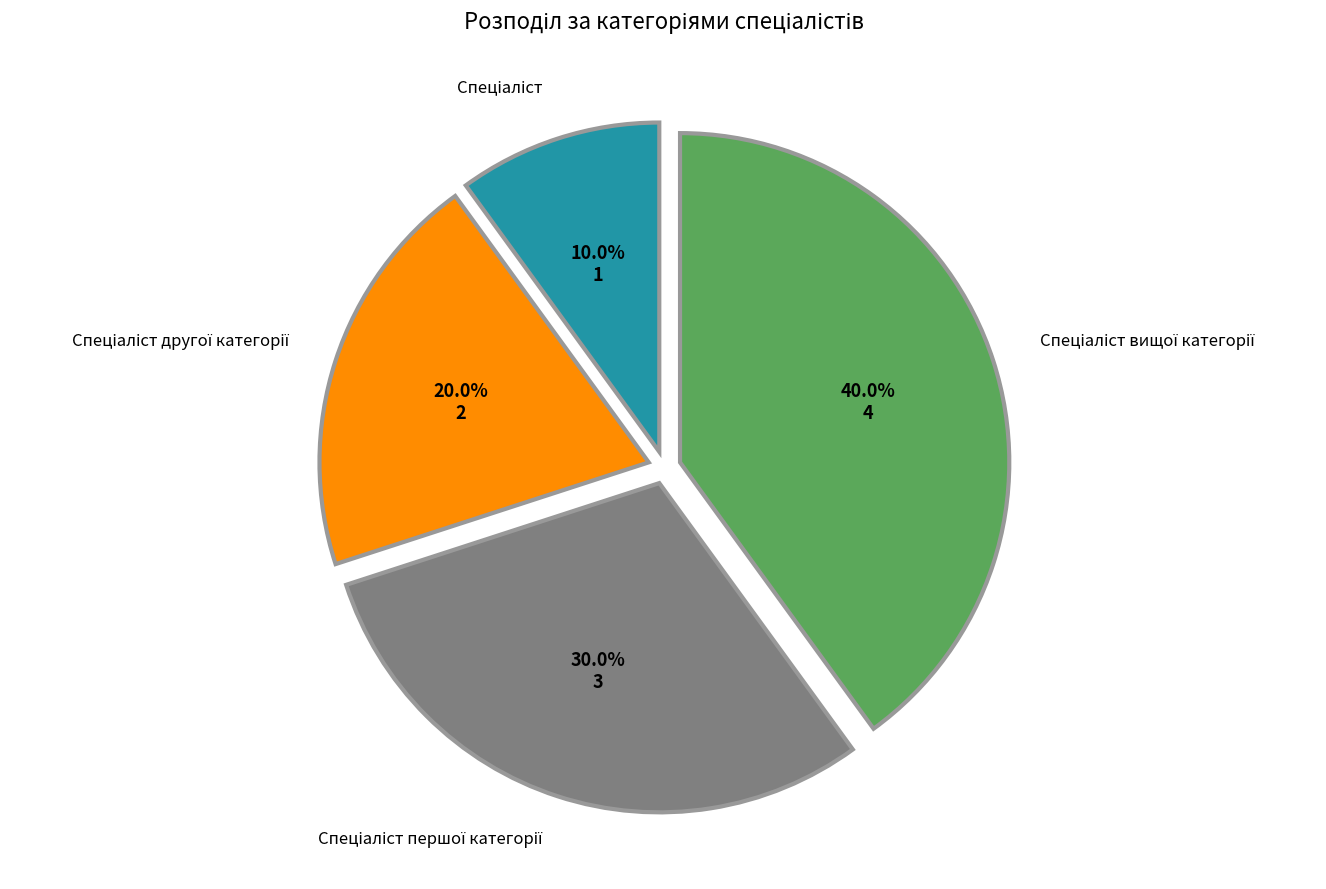

Is there a majority slice in this chart?

No